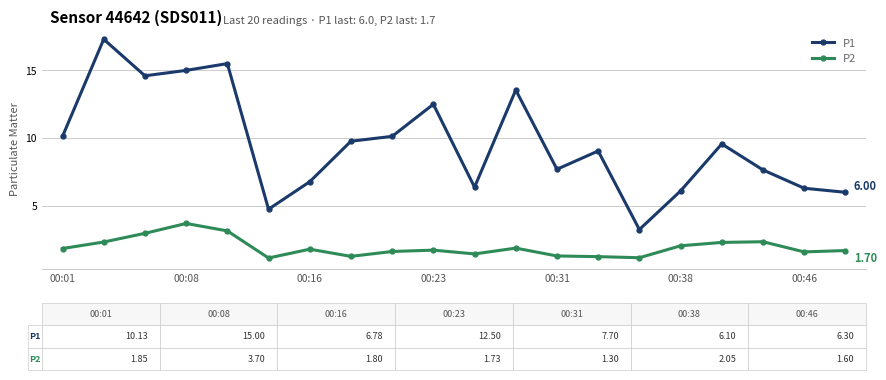

What is the maximum value shown in the chart?

17.3